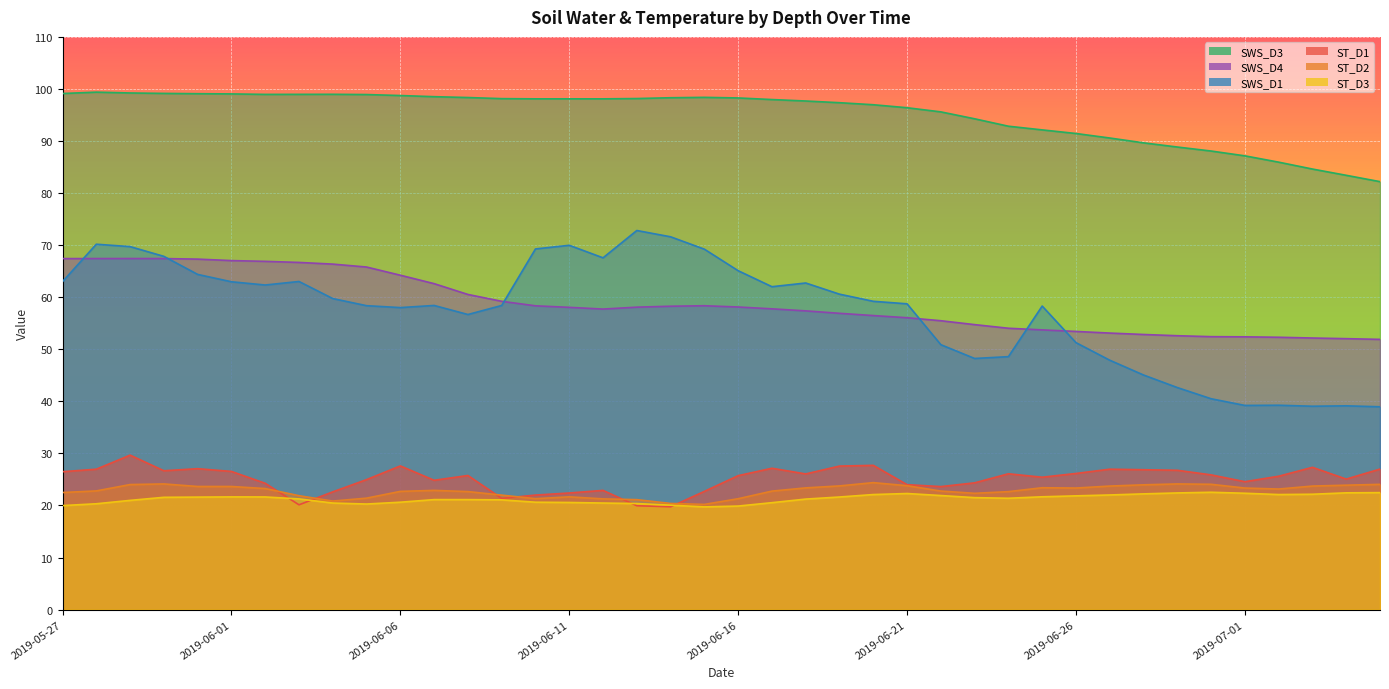

True or false: ST_D2 has a value of 20.2 at 2019-06-15.

True